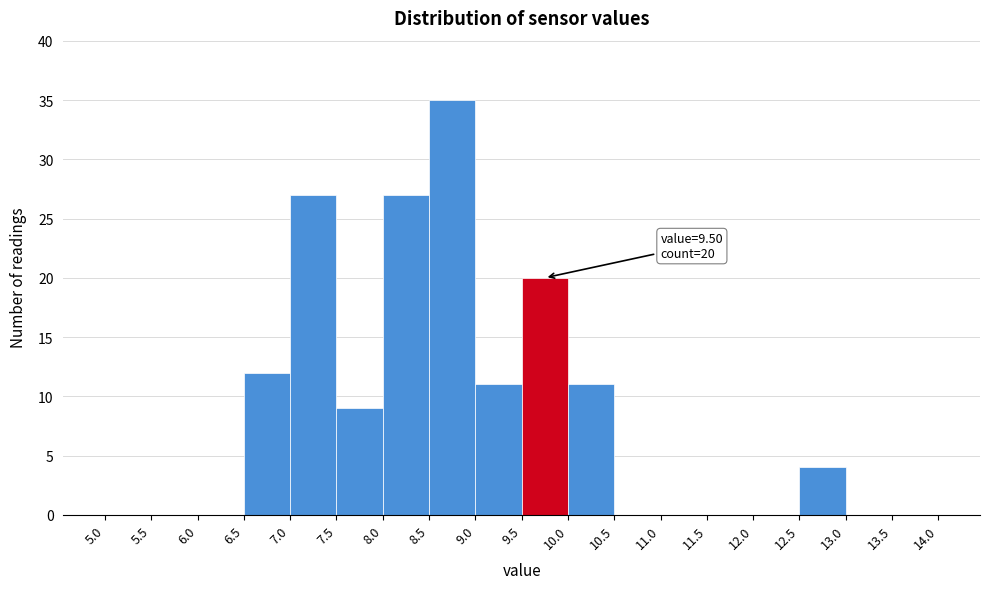

Which range on the x-axis has the tallest bar?

8.5 to 9.0